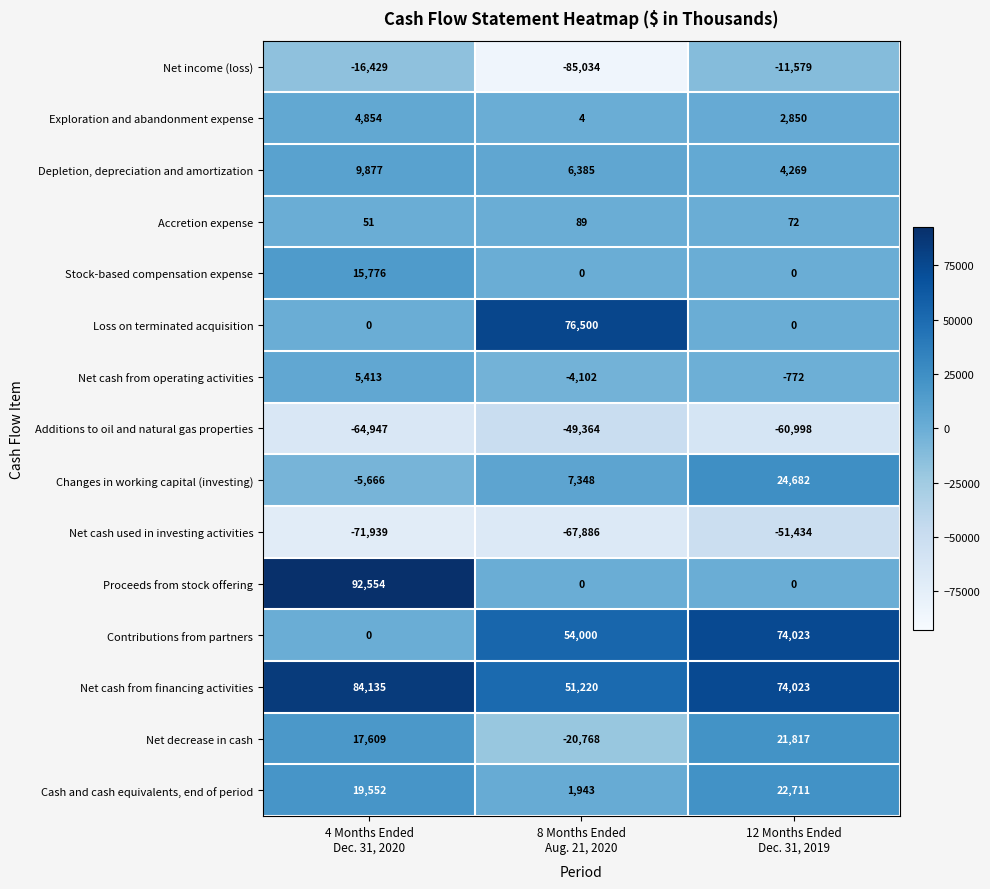

Rank the series by their maximum value, from highest to lowest.

Proceeds from stock offering, Net cash from financing activities, Loss on terminated acquisition, Contributions from partners, Changes in working capital (investing), Cash and cash equivalents, end of period, Net decrease in cash, Stock-based compensation expense, Depletion, depreciation and amortization, Net cash from operating activities, Exploration and abandonment expense, Accretion expense, Net income (loss), Additions to oil and natural gas properties, Net cash used in investing activities